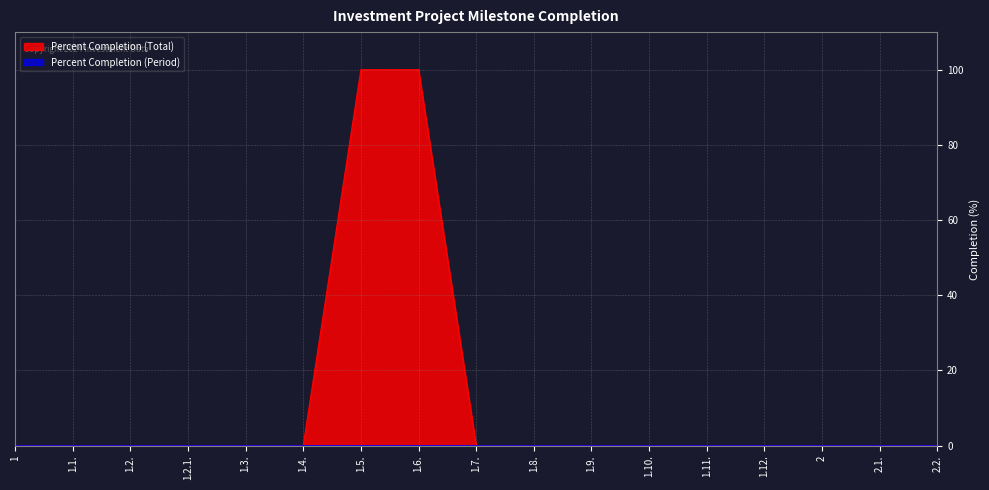

Count the number of data series in this chart.

2